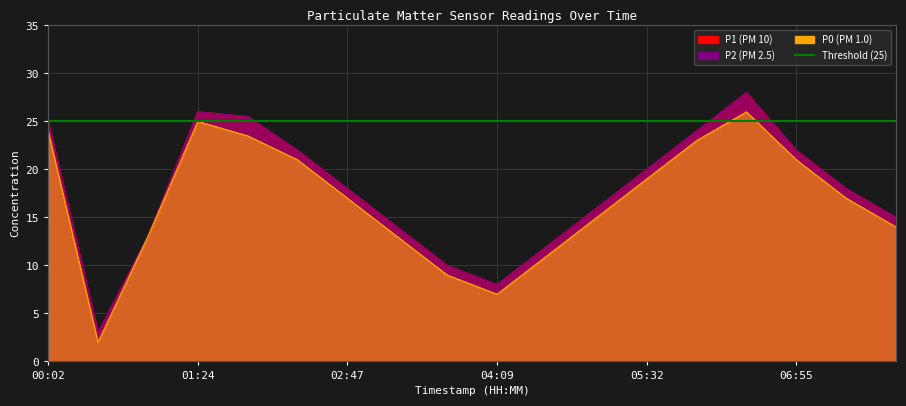

What is the difference between the maximum and minimum values in the P0 series?

24.0